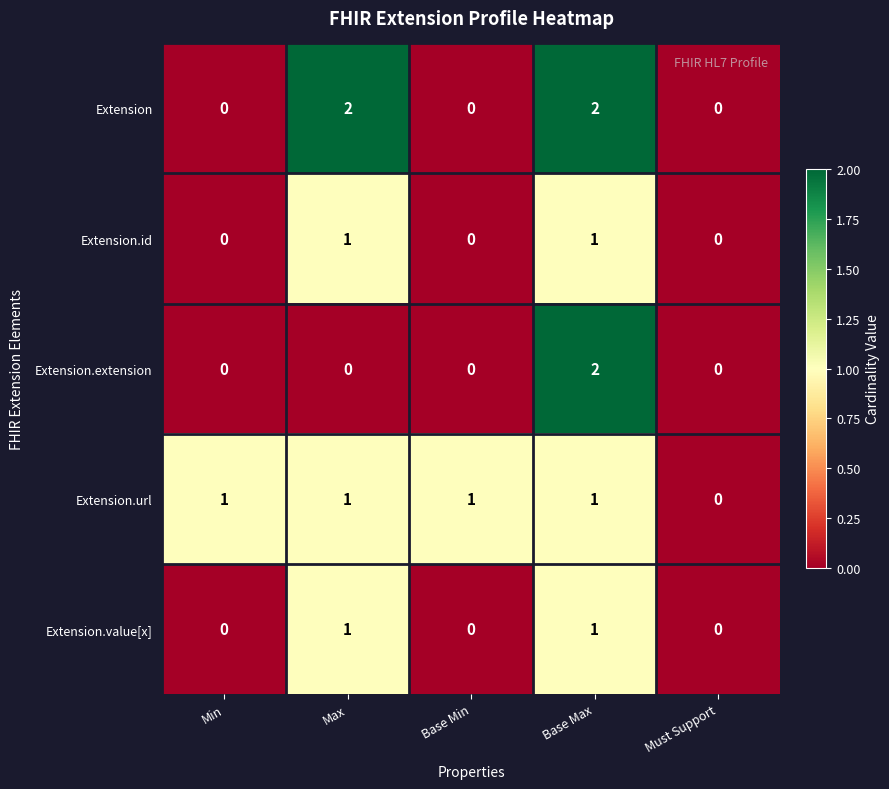

Which series changed the most between Max and Base Max?

Extension.extension